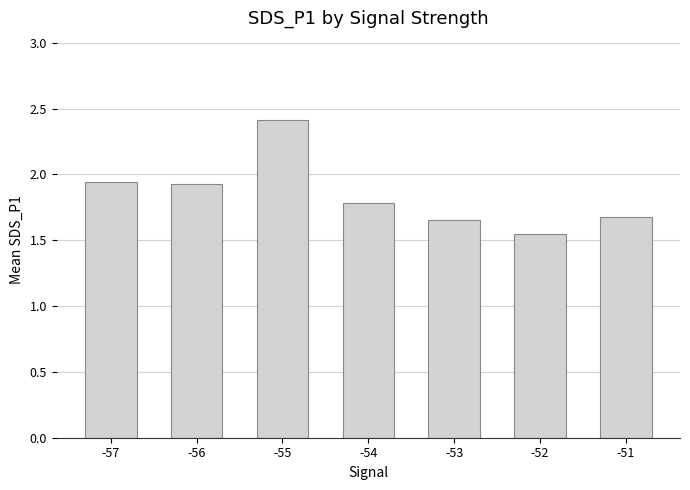

What is the difference between the second highest and second lowest values?

0.3